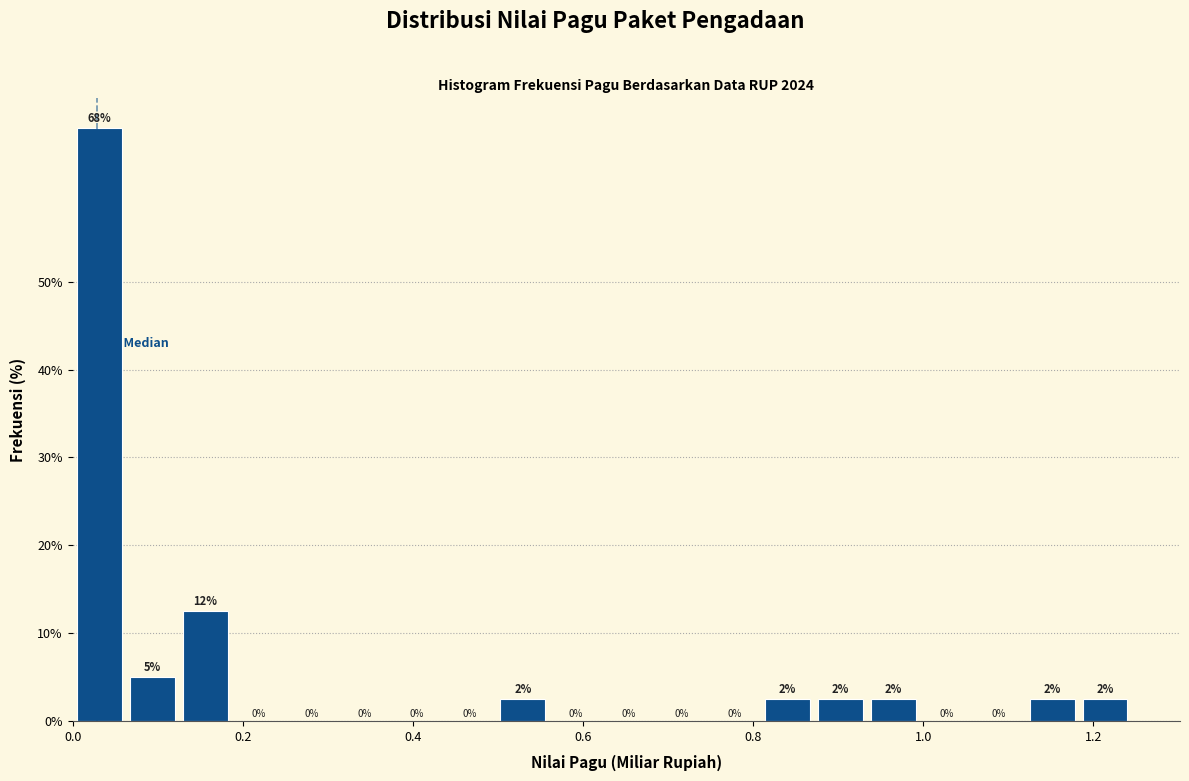

Around what value on the x-axis is the tallest bar? Give the approximate position of its centre, as read against the axis.

0.04